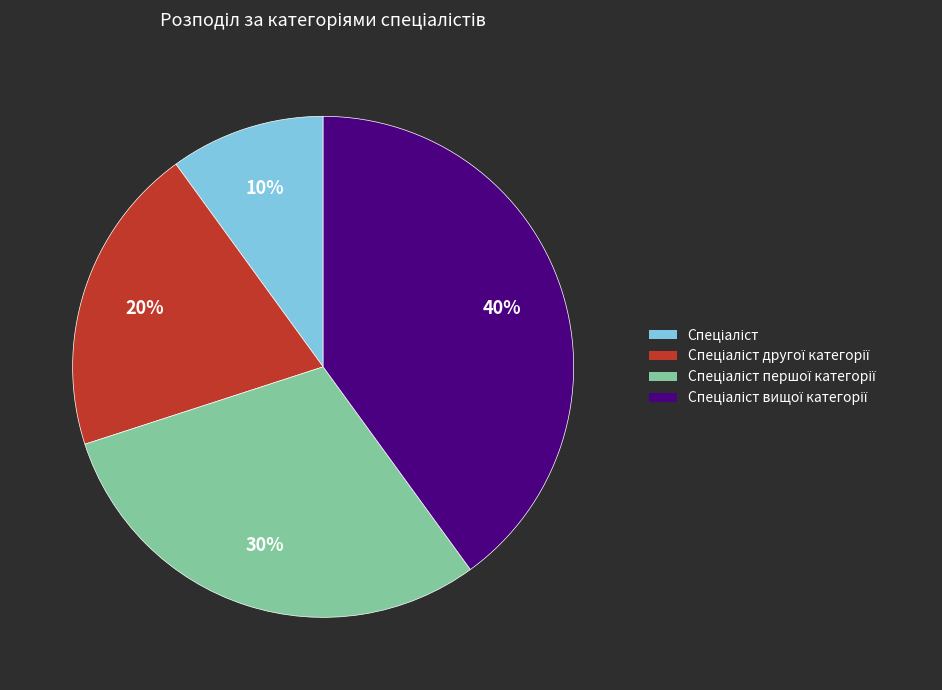

To the nearest percent, what is the difference between the largest and smallest slice percentages?

30%